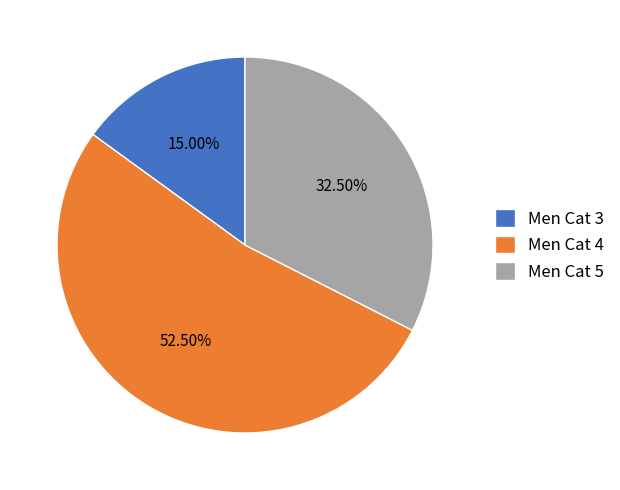

Which category accounts for the majority?

Men Cat 4